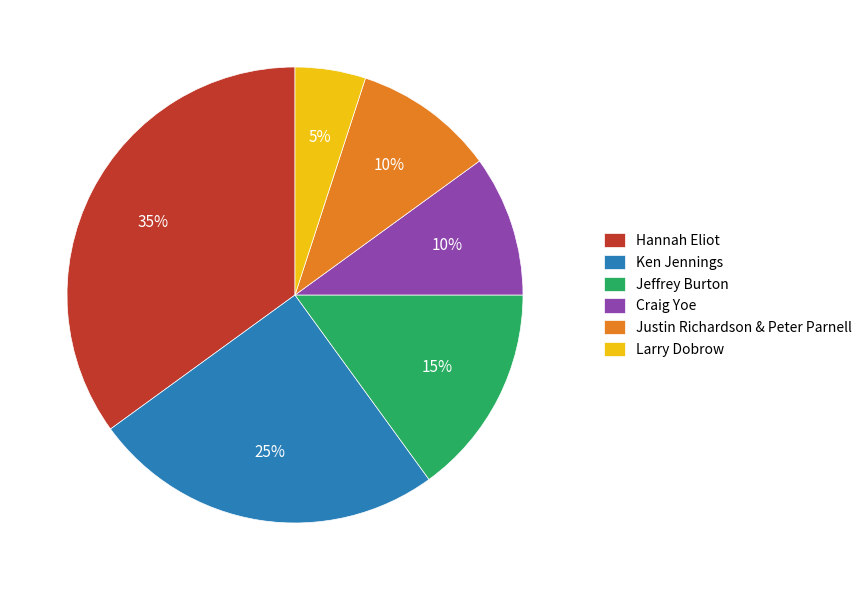

What is the smallest slice in the pie chart?

Larry Dobrow